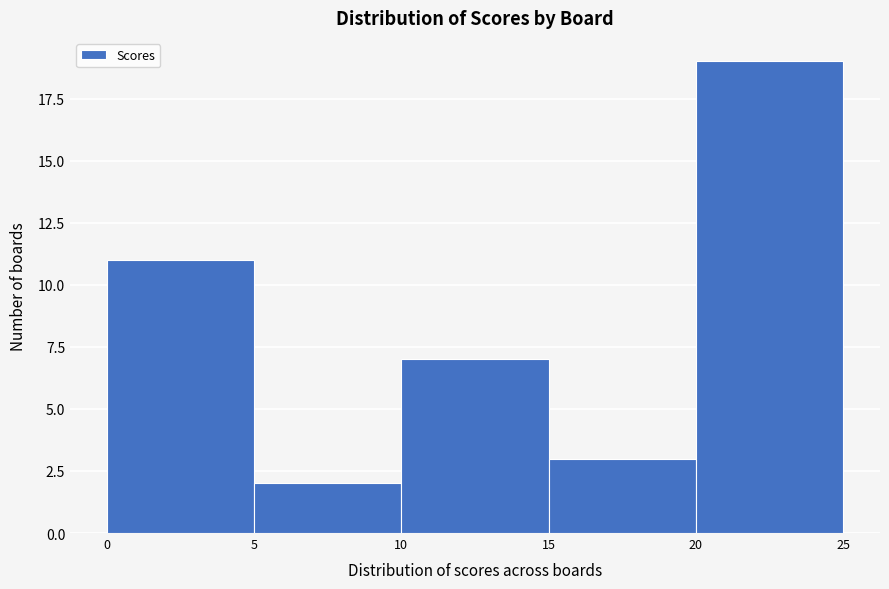

What is the height of the bar covering 5 to 10 on the x-axis? The values are not printed on the chart, so give them approximately, as read against the axis.

2